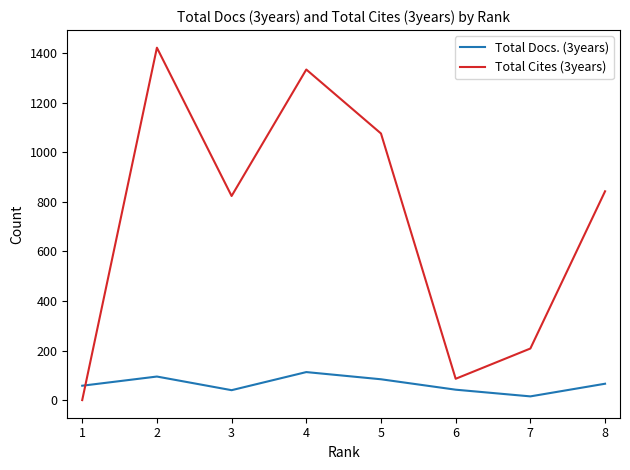

What is the total value across all series at 7?

223